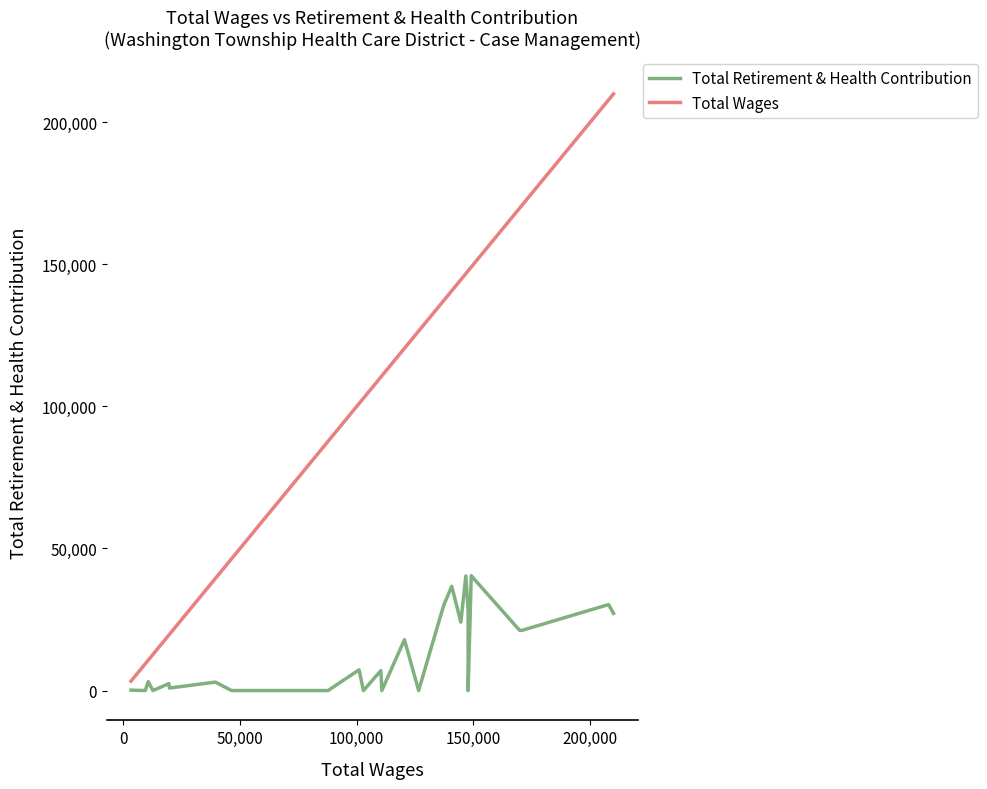

What are all the series names shown in the legend?

Total Retirement & Health Contribution, Total Wages